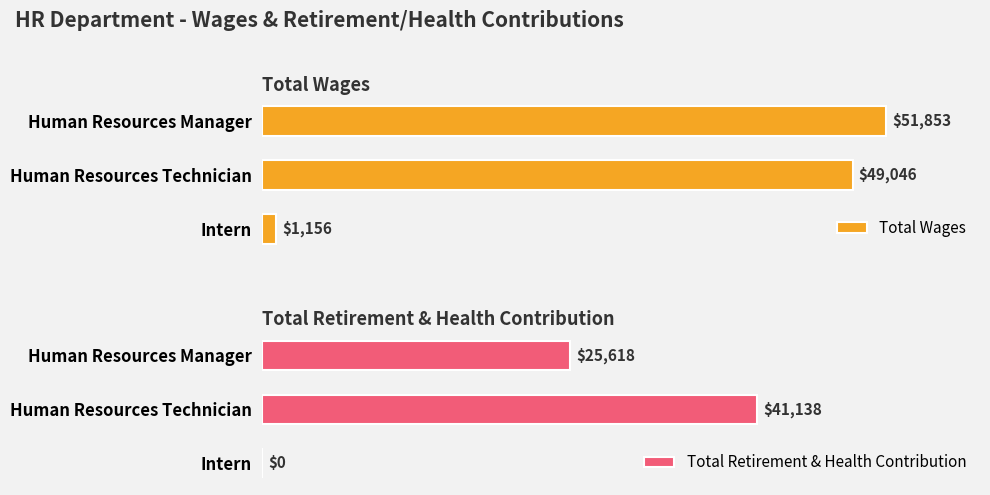

Which series has the largest range (max minus min)?

Total Wages